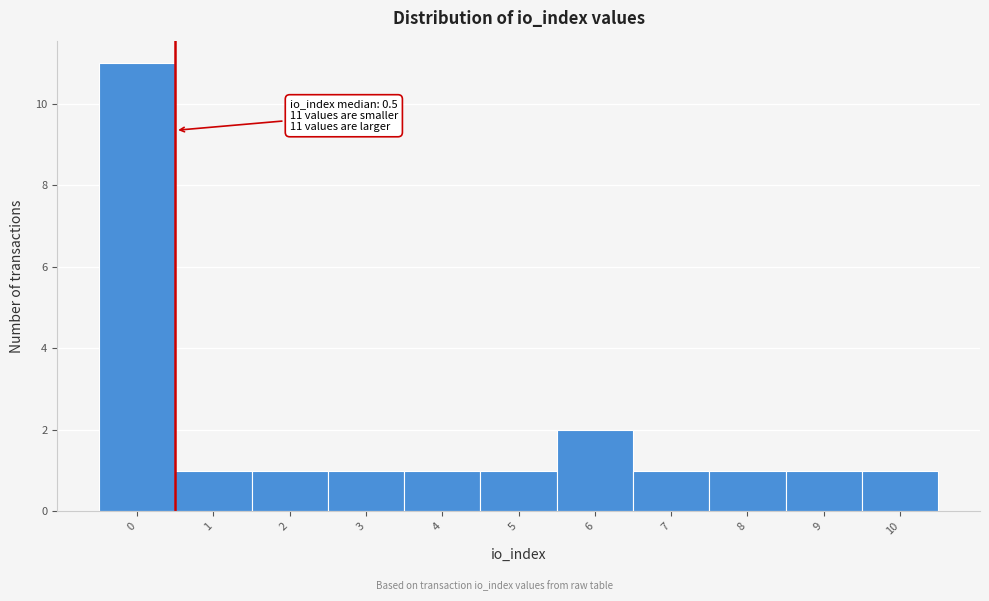

Over which range of the x-axis is the bar tallest?

-0.5 to 0.5